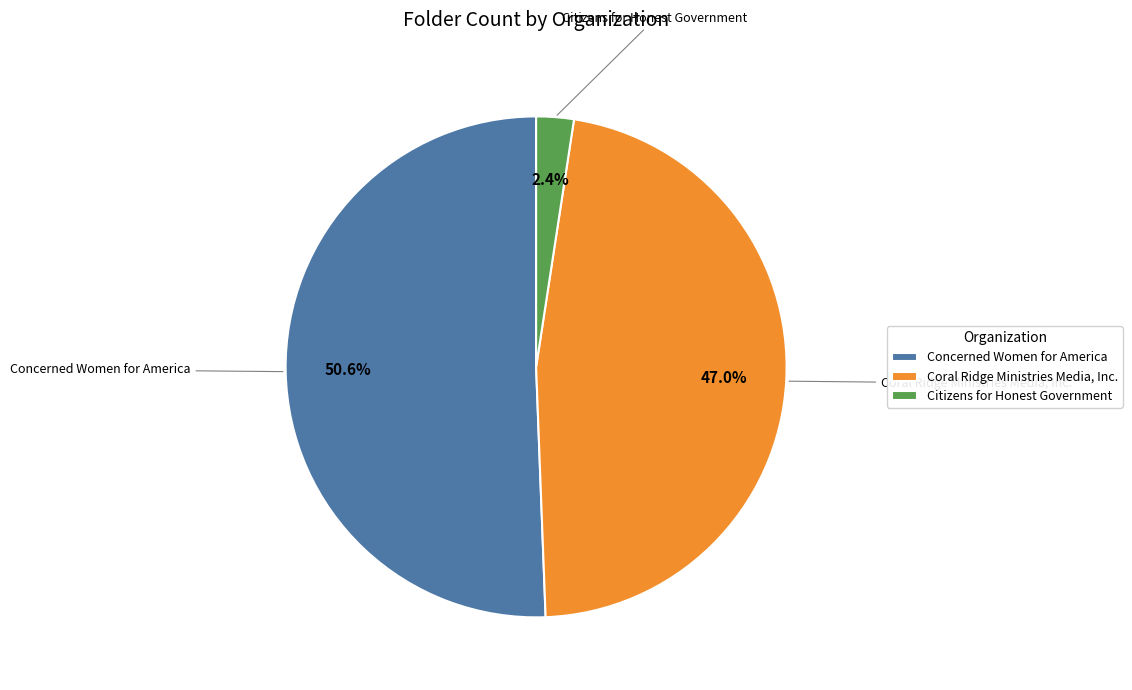

Which category has the smallest portion of the pie?

Citizens for Honest Government